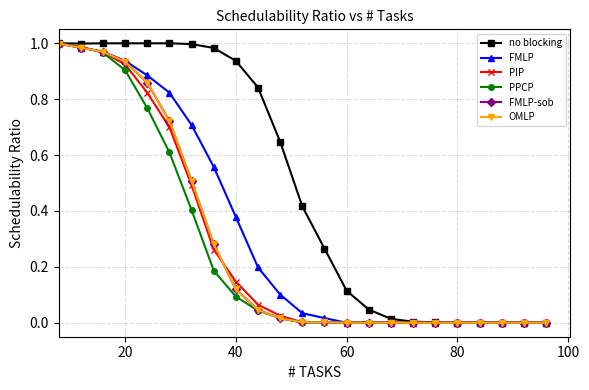

Where is PIP nearest to the value 0?

60